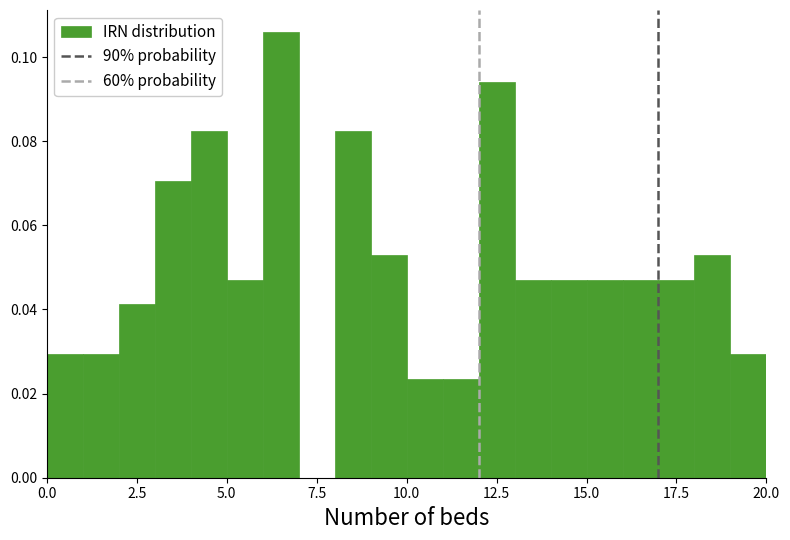

Around what value on the x-axis is the tallest bar? Give the approximate position of its centre, as read against the axis.

6.5